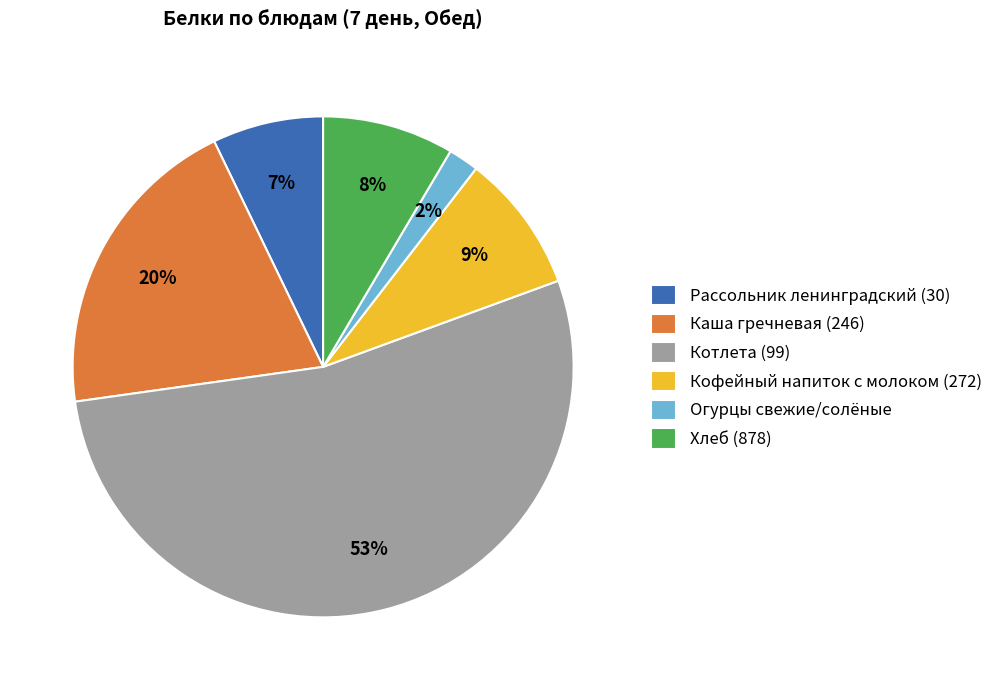

Combined, do Каша гречневая (246) and Огурцы свежие/солёные account for over 50%?

No